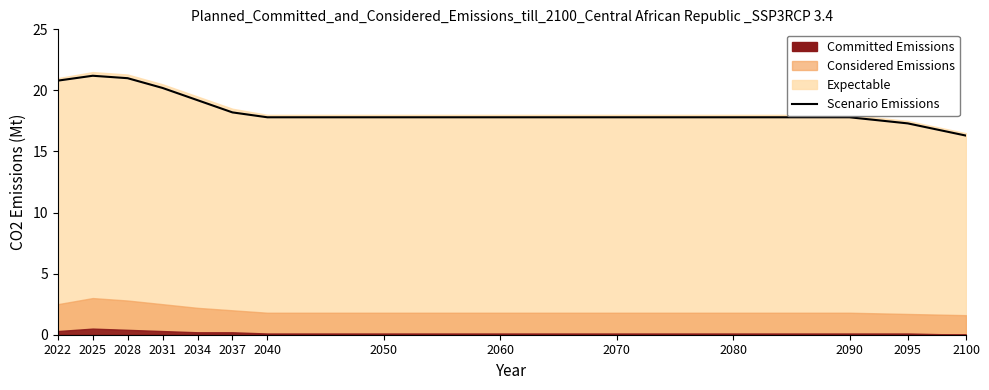

Where does the data first go above 17?

2022